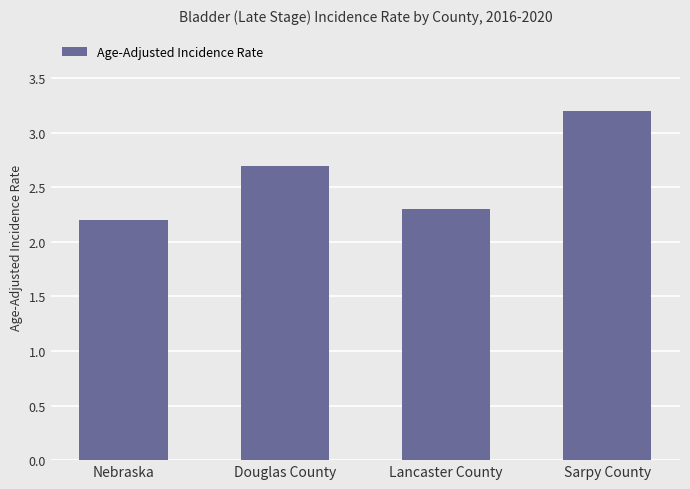

The chart shows a value of 2.7 at Douglas County. True or false?

True